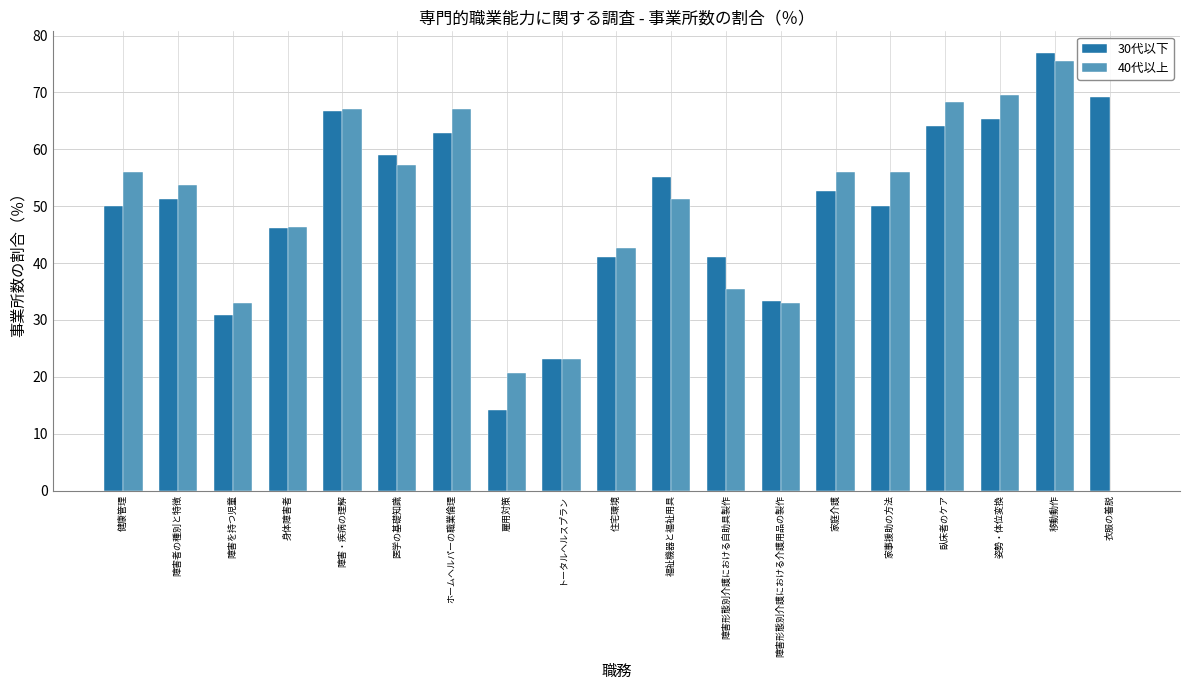

At which label is 40代以上 closest to 37?

障害形態別介護における自助具製作